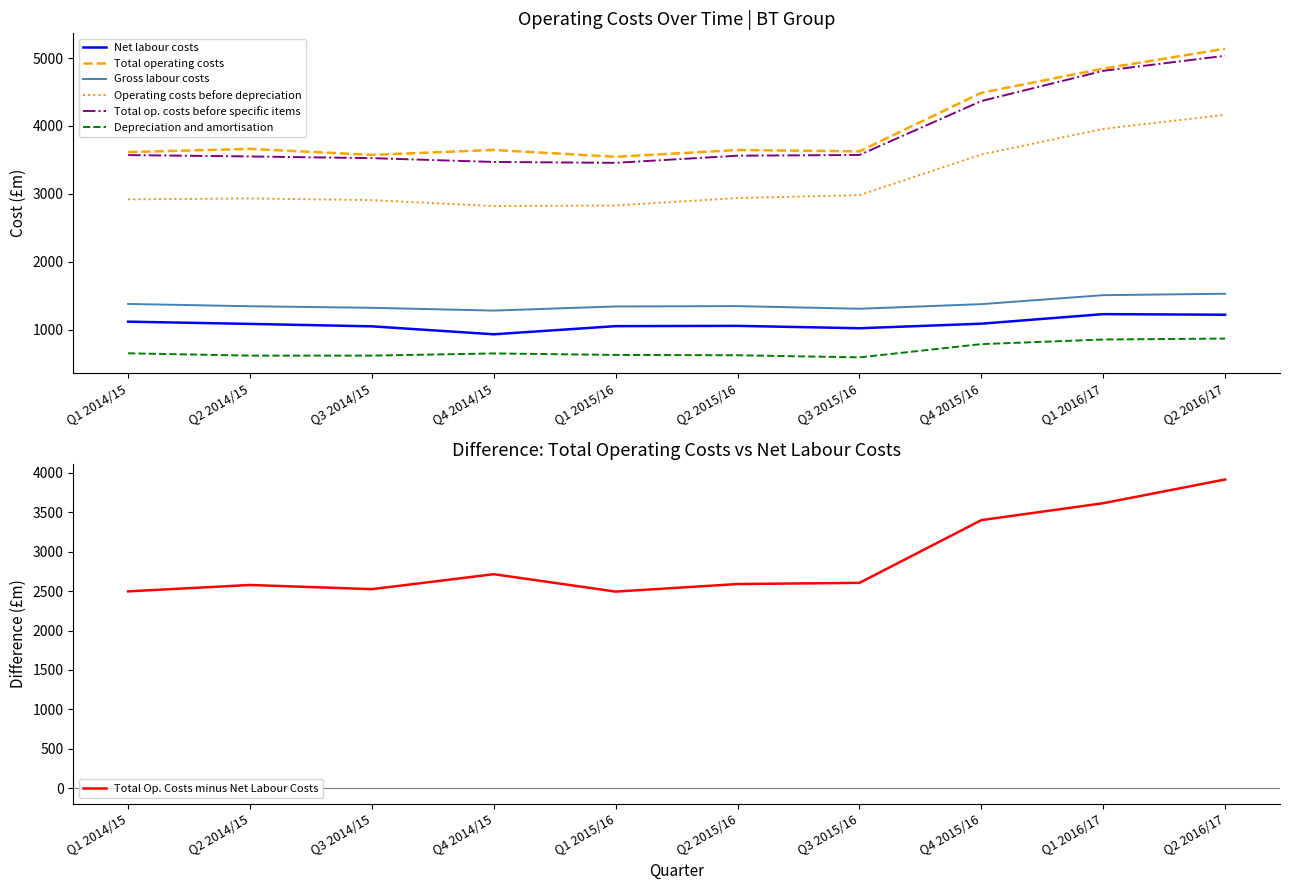

How many data points in Gross labour costs are above 1347?

4